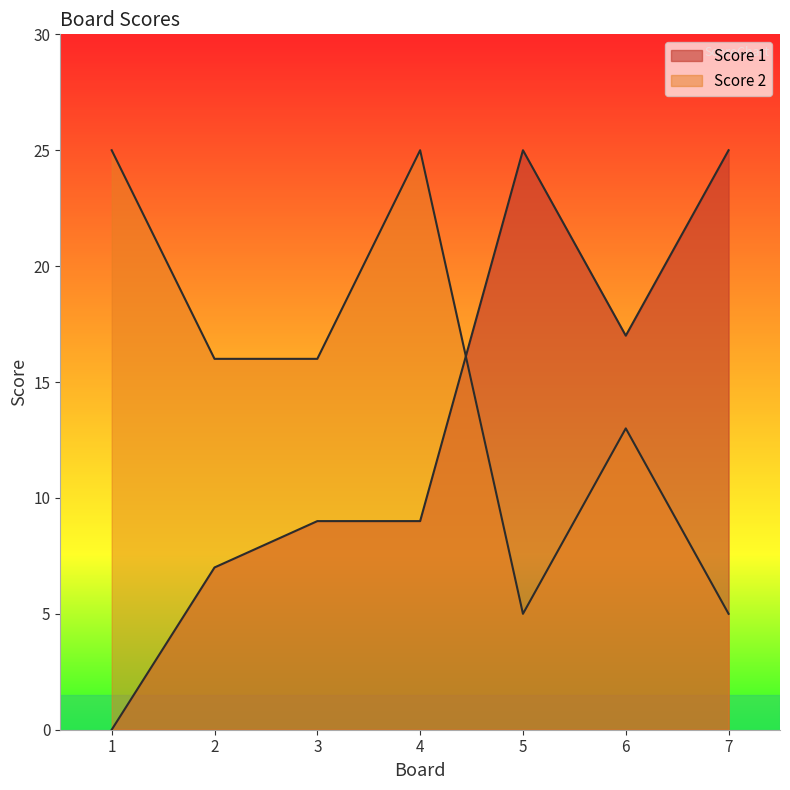

The Score 2 series shows 24 at 3. True or false?

False